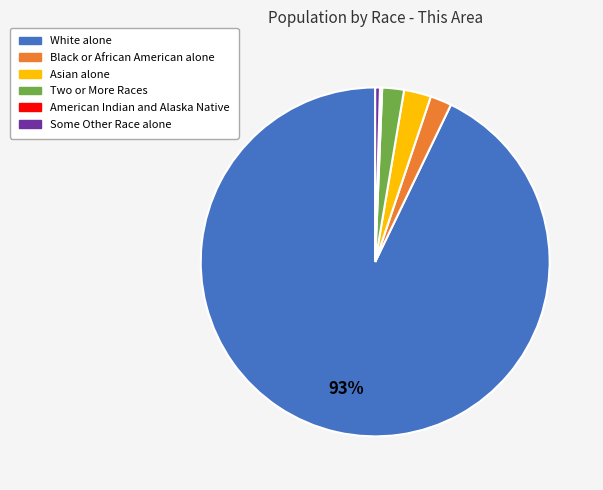

True or false: White alone accounts for 99% of the total.

False